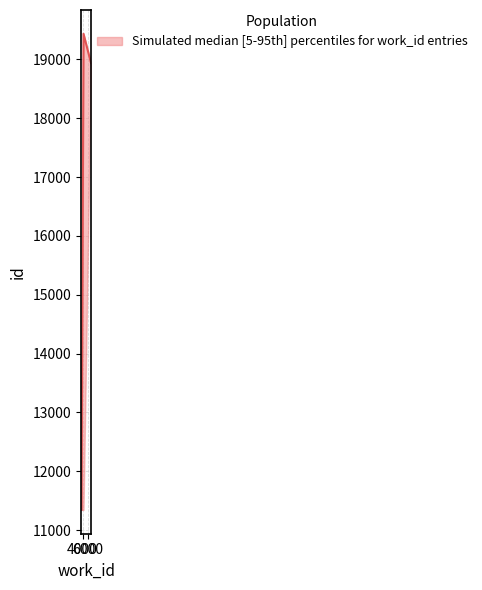

What is the sum of all values?

49720